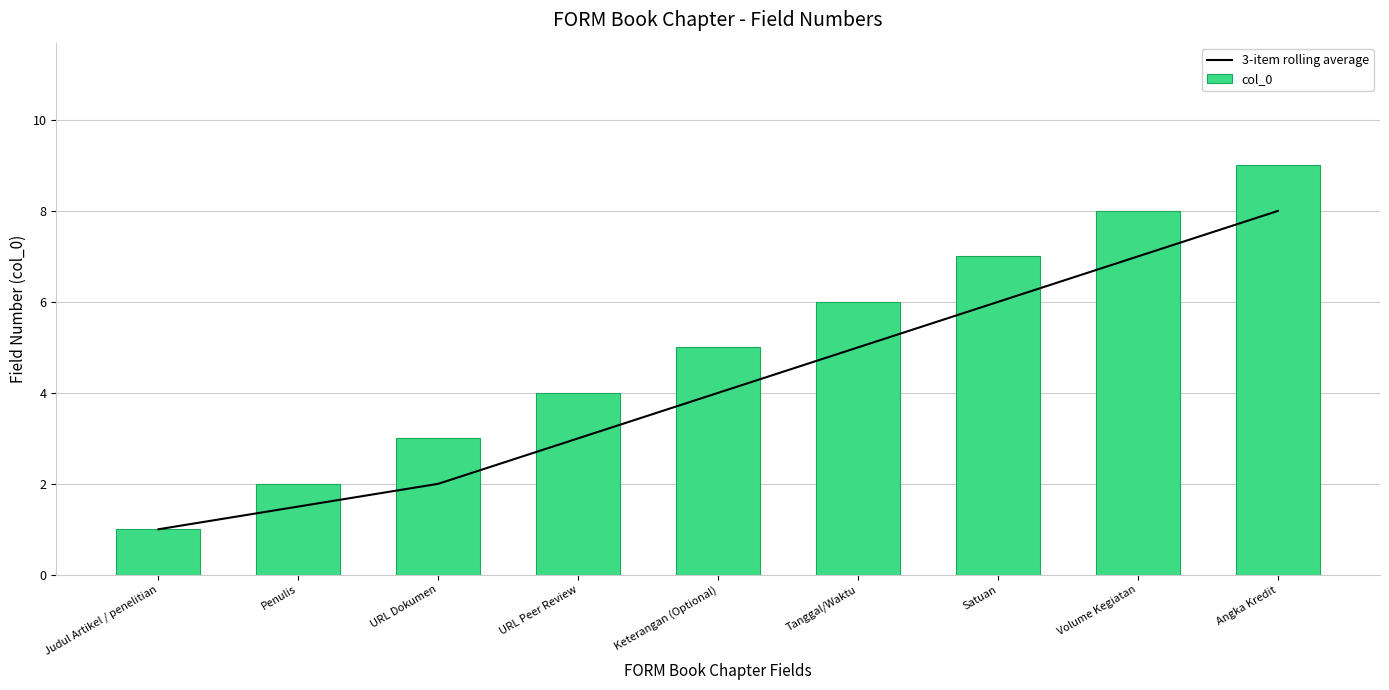

What value does the 3-item rolling average series have at Satuan?

6.0